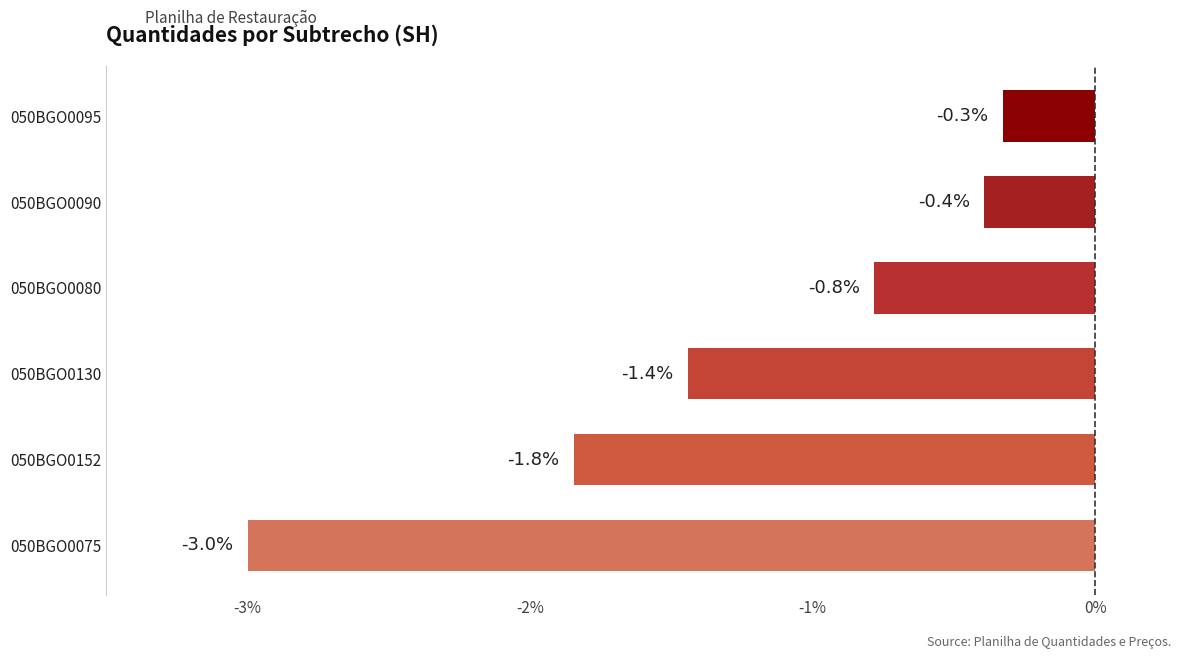

Reading bottom to top, transcribe all the data shown in this chart.

-3.0	-1.8	-1.4	-0.8	-0.4	-0.3